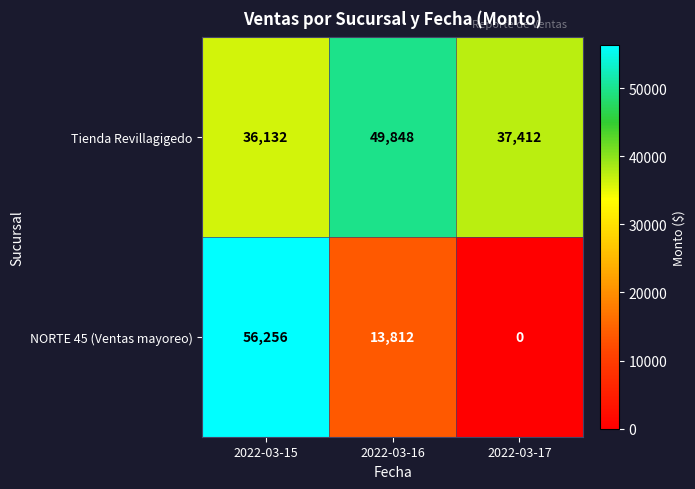

At which category is the sum across all series the highest?

2022-03-15